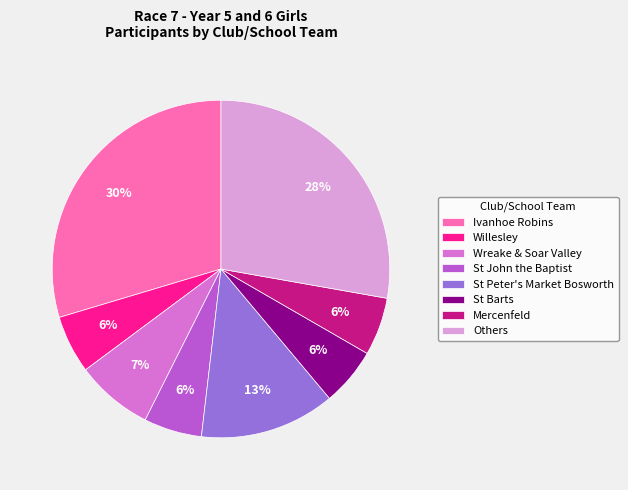

Is Ivanhoe Robins the majority of the pie?

No